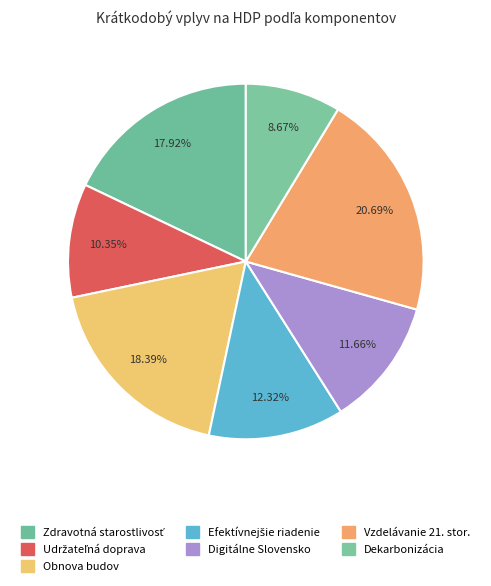

To the nearest percent, what is the average slice percentage?

14%